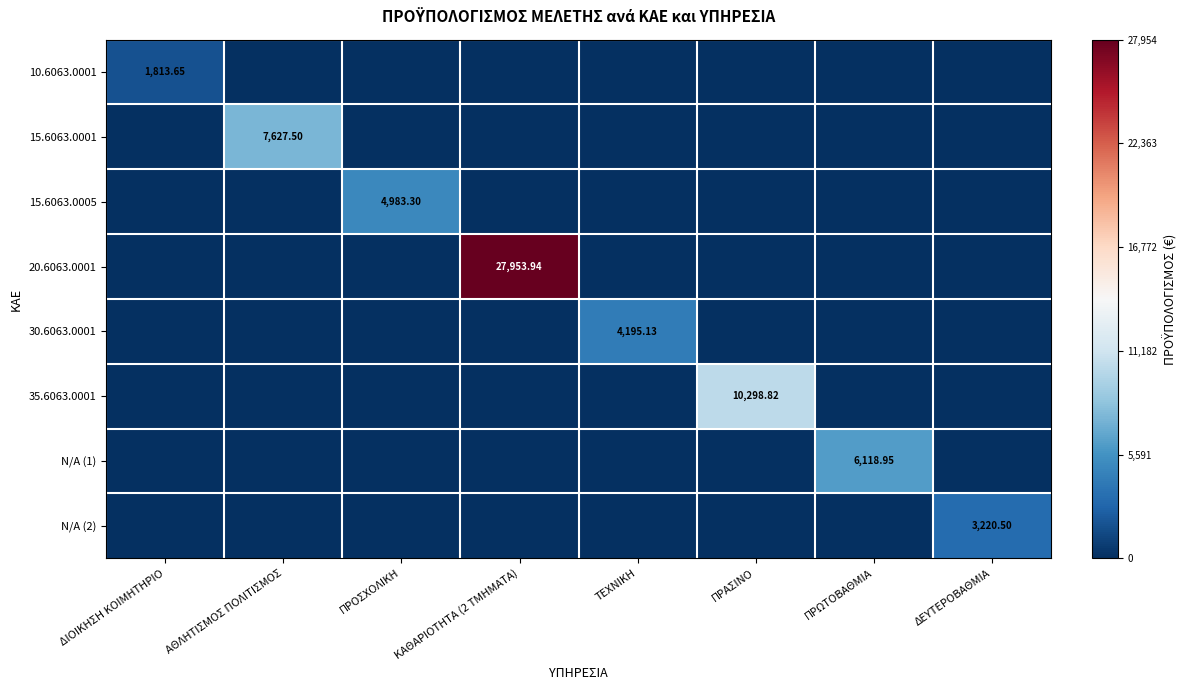

True or false: 15.6063.0005 has a value of -0.1 at ΚΑΘΑΡΙΟΤΗΤΑ (2 ΤΜΗΜΑΤΑ).

False